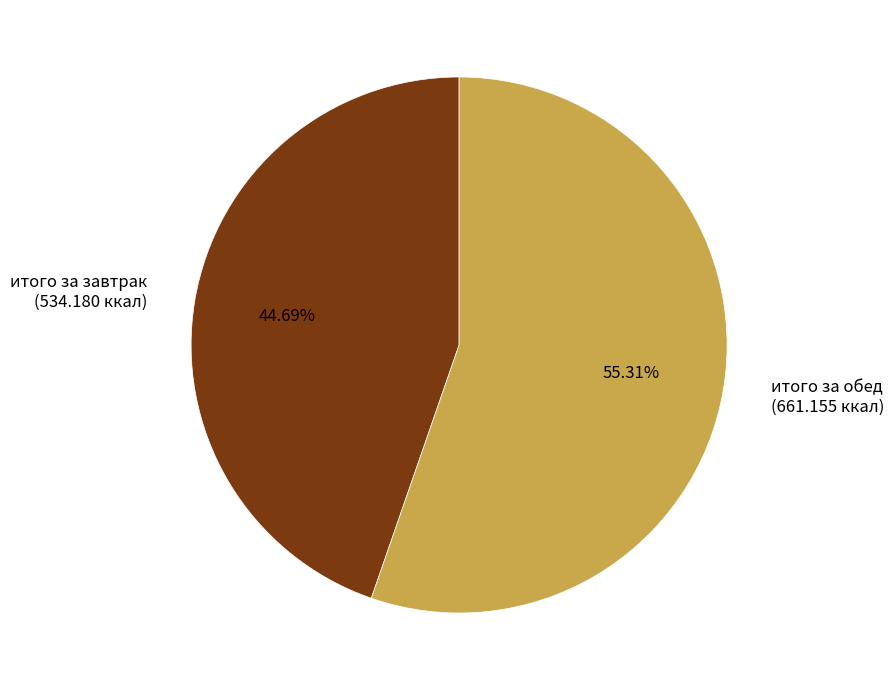

What percentage is the итого за обед slice, to the nearest percent?

55%